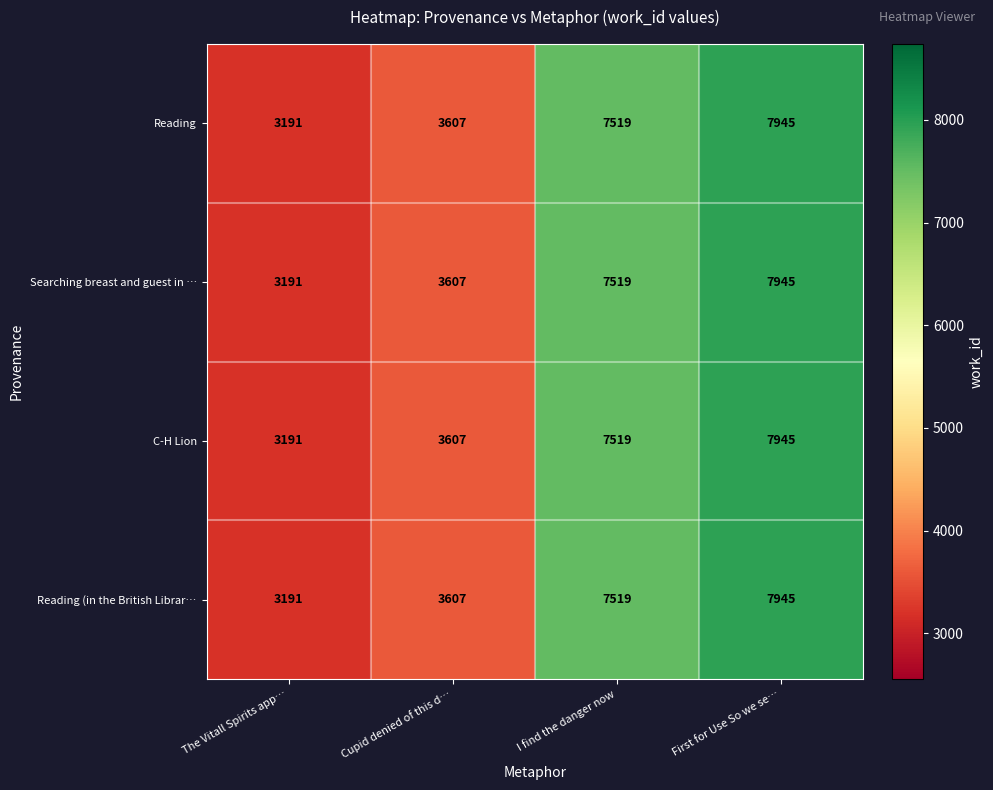

Rank the categories by Reading (in the British Librar… value from highest to lowest.

First for Use So we se…, I find the danger now, Cupid denied of this d…, The Vitall Spirits app…